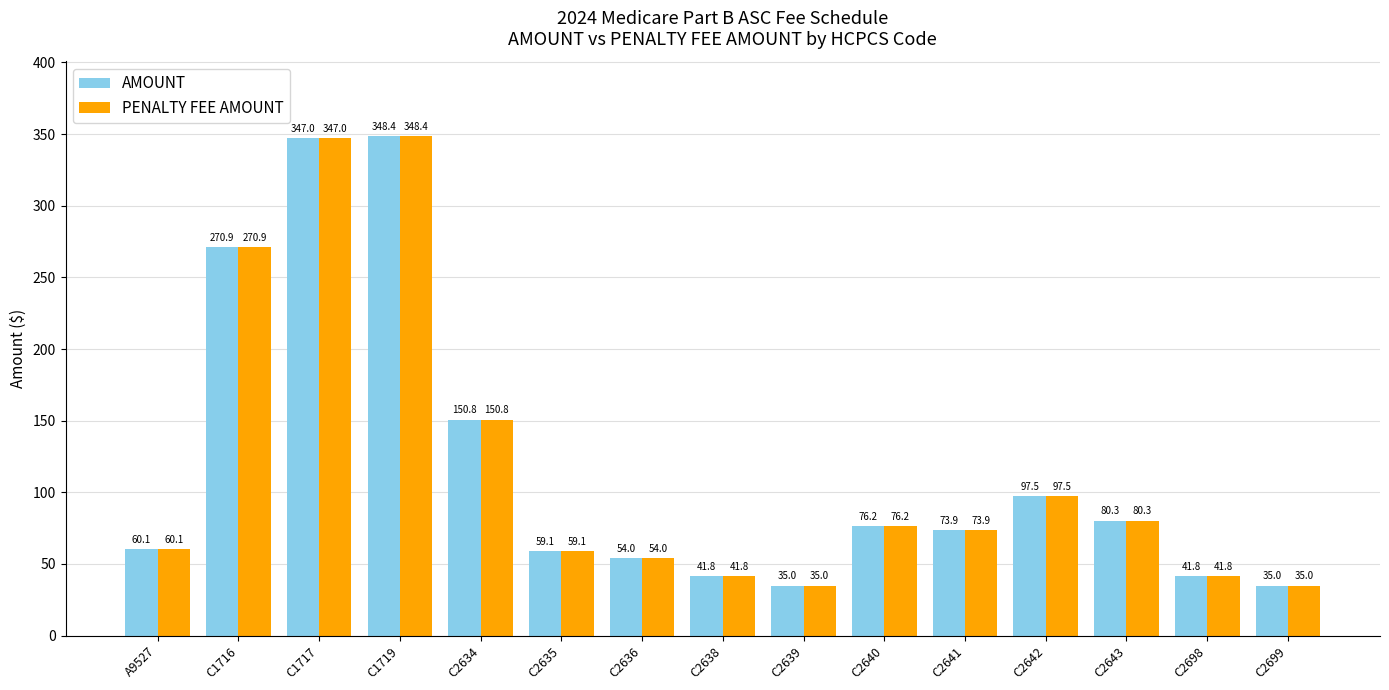

Is it true that PENALTY FEE AMOUNT equals 22.7 at C2641?

False